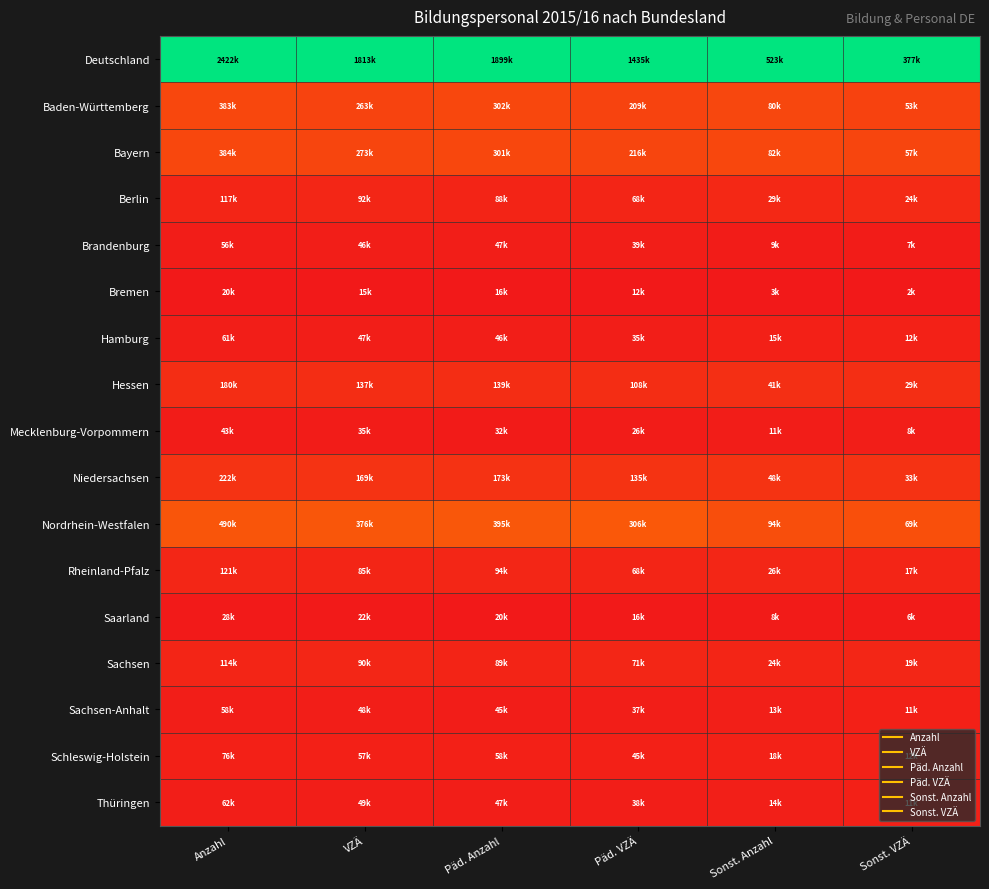

Which label corresponds to the smallest value in the chart?

Anzahl